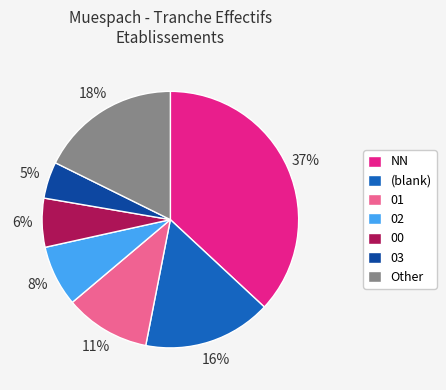

To the nearest percent, what is the average slice percentage?

14%